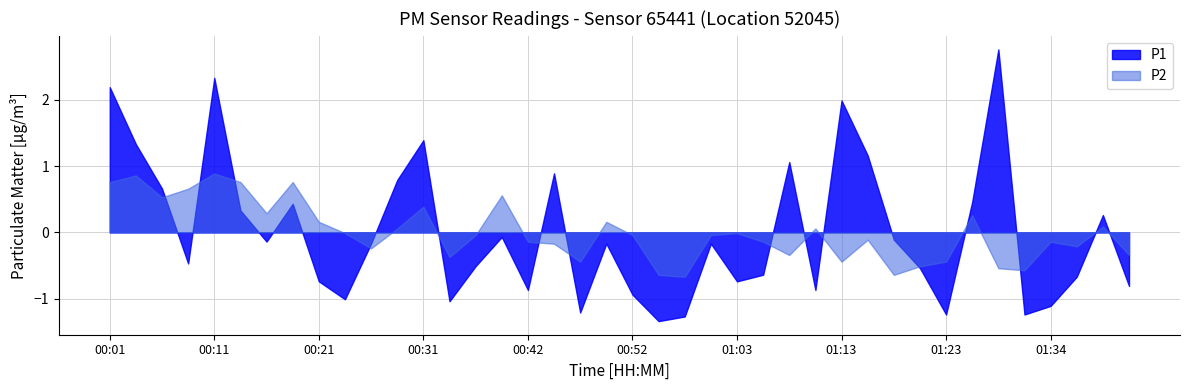

Which series has the widest spread of values?

P1